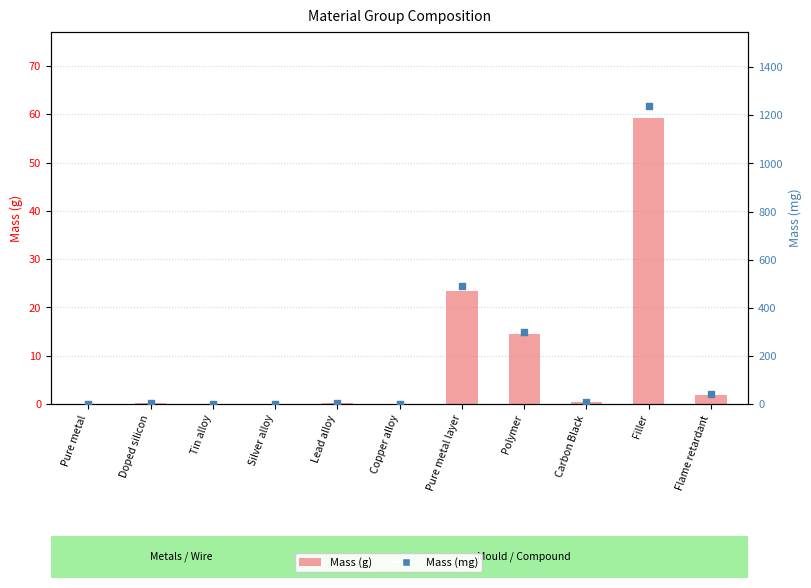

At which category is the sum across all series the highest?

Filler